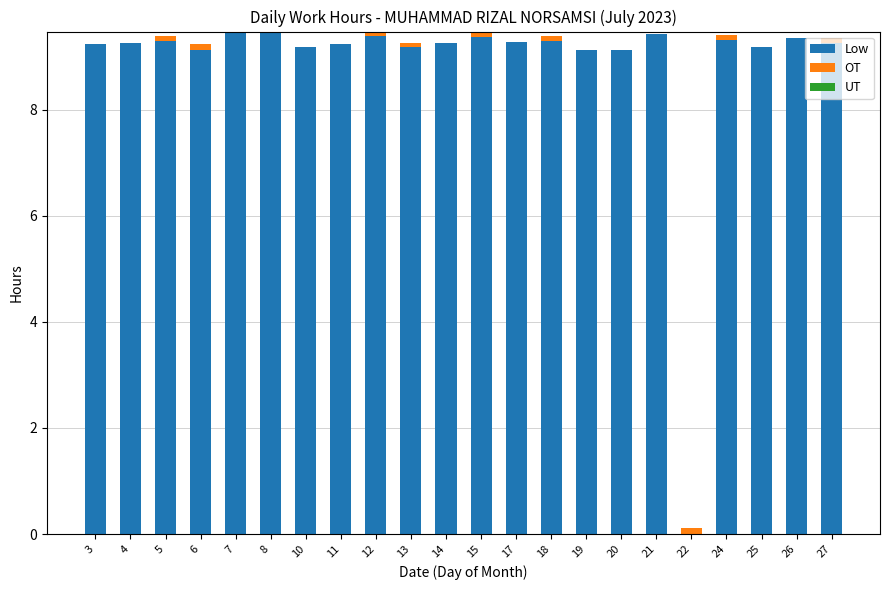

Are the bars grouped side by side (vs. stacked)?

No